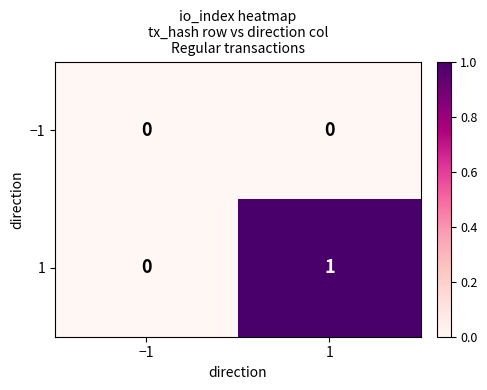

The 1 series shows 0 at −1. True or false?

True